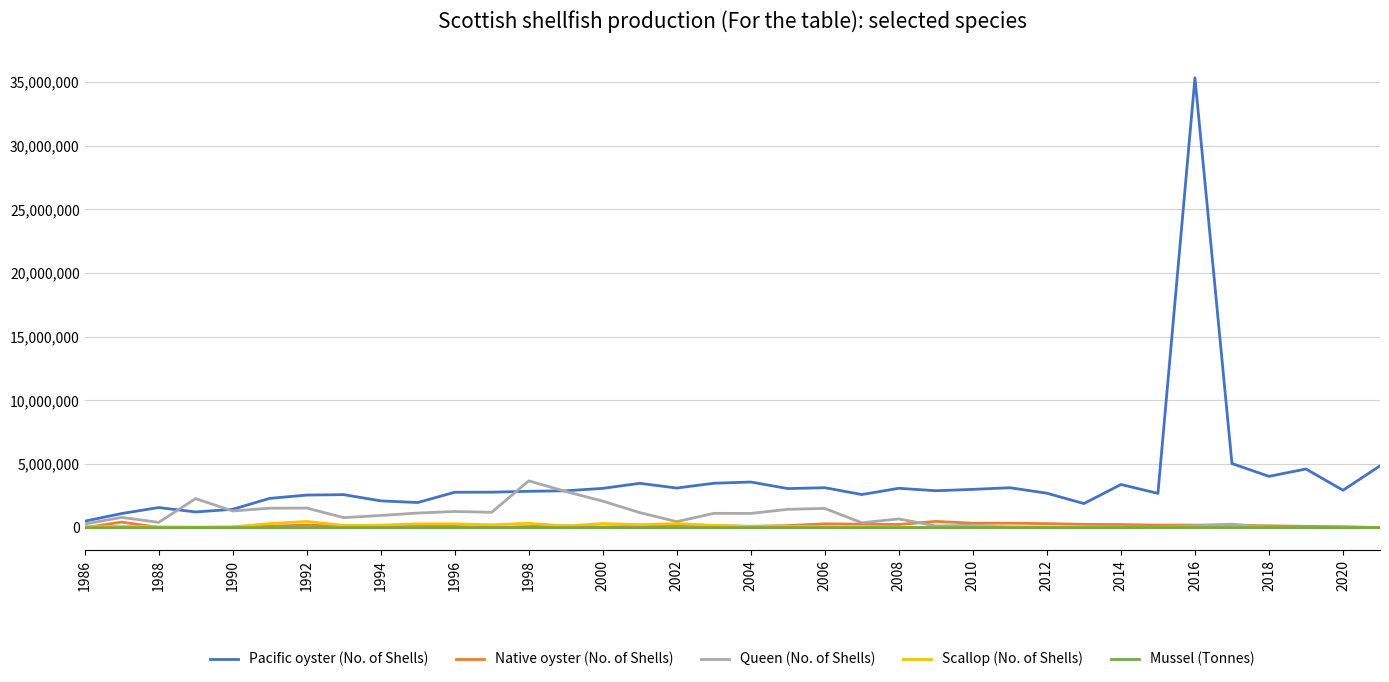

Which series has the largest total across all categories?

Pacific oyster (No. of Shells)